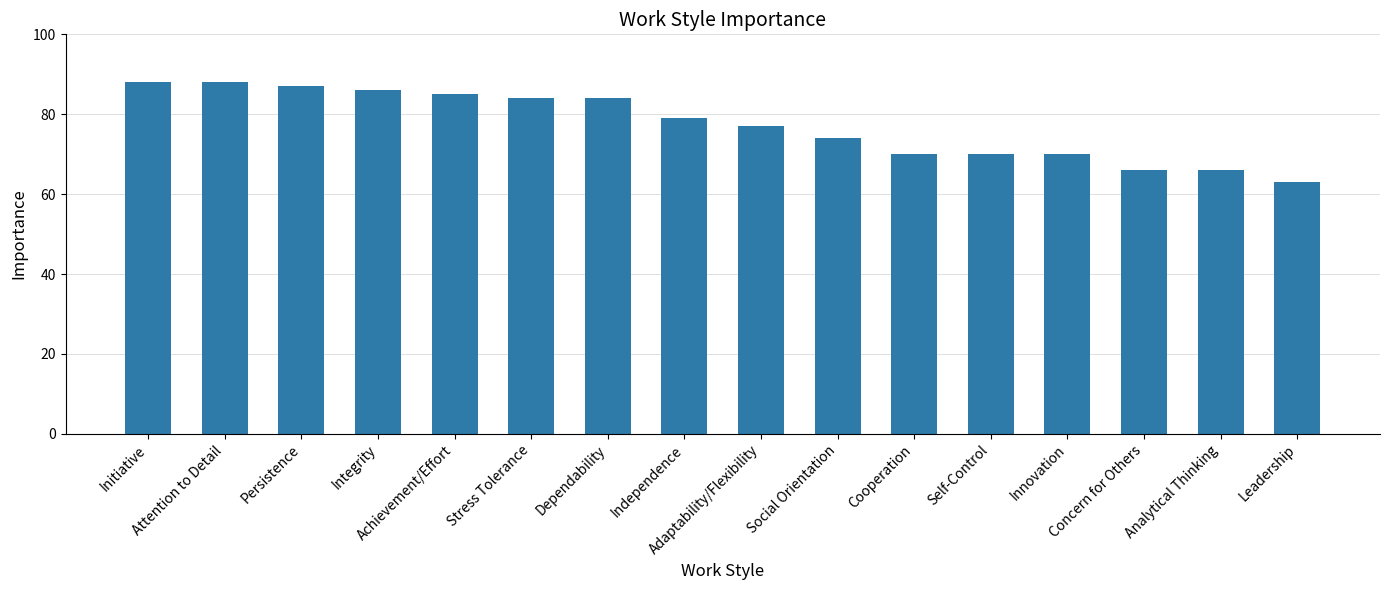

What is the difference between the maximum and second lowest values?

22